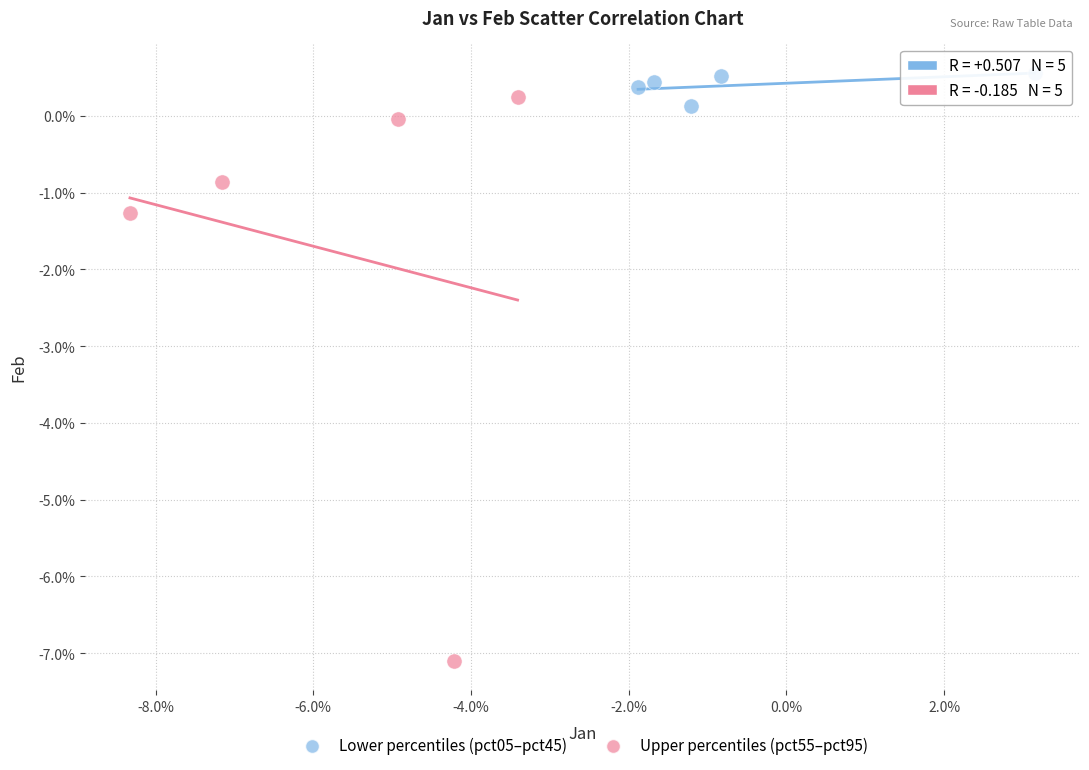

Which series has the largest Y range (max minus min)?

Upper percentiles (pct55–pct95)